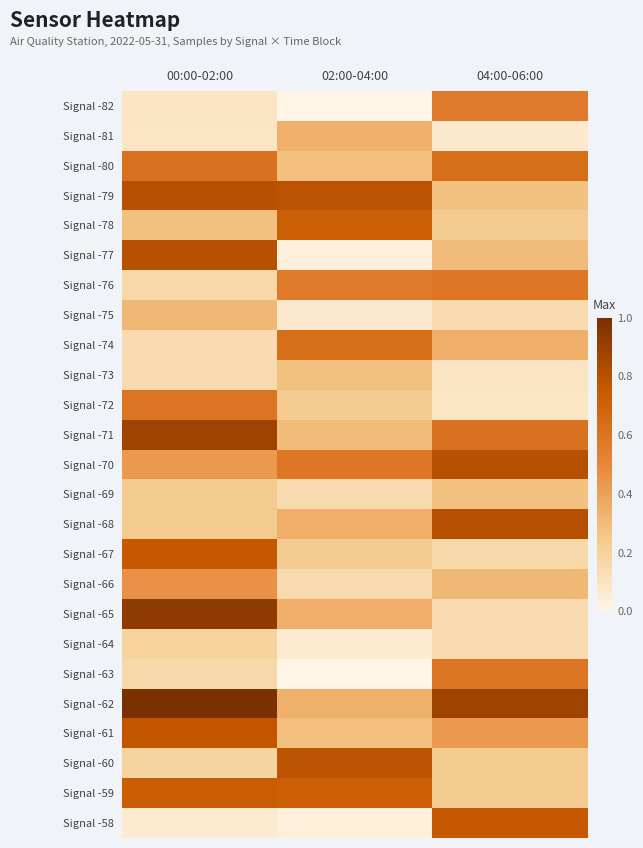

What is the spread (max minus min) of values at 02:00-04:00?

0.8